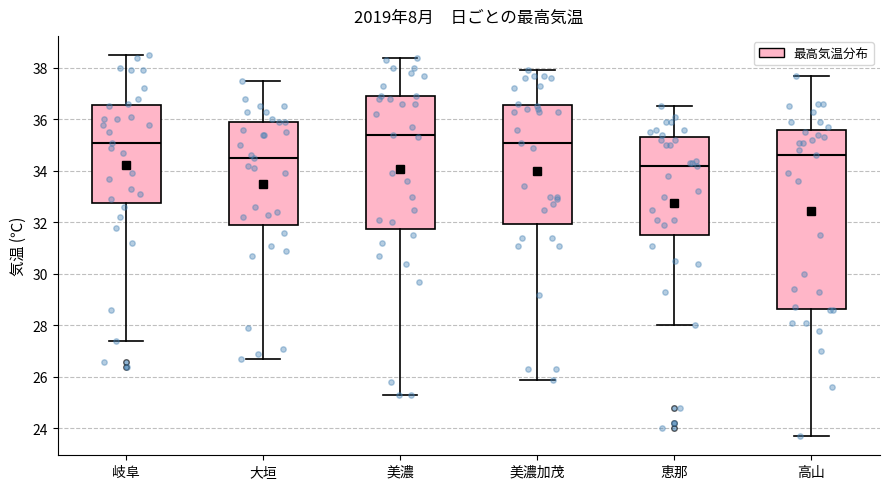

Comparing the boxes themselves (not the whiskers), which one is the tallest?

高山